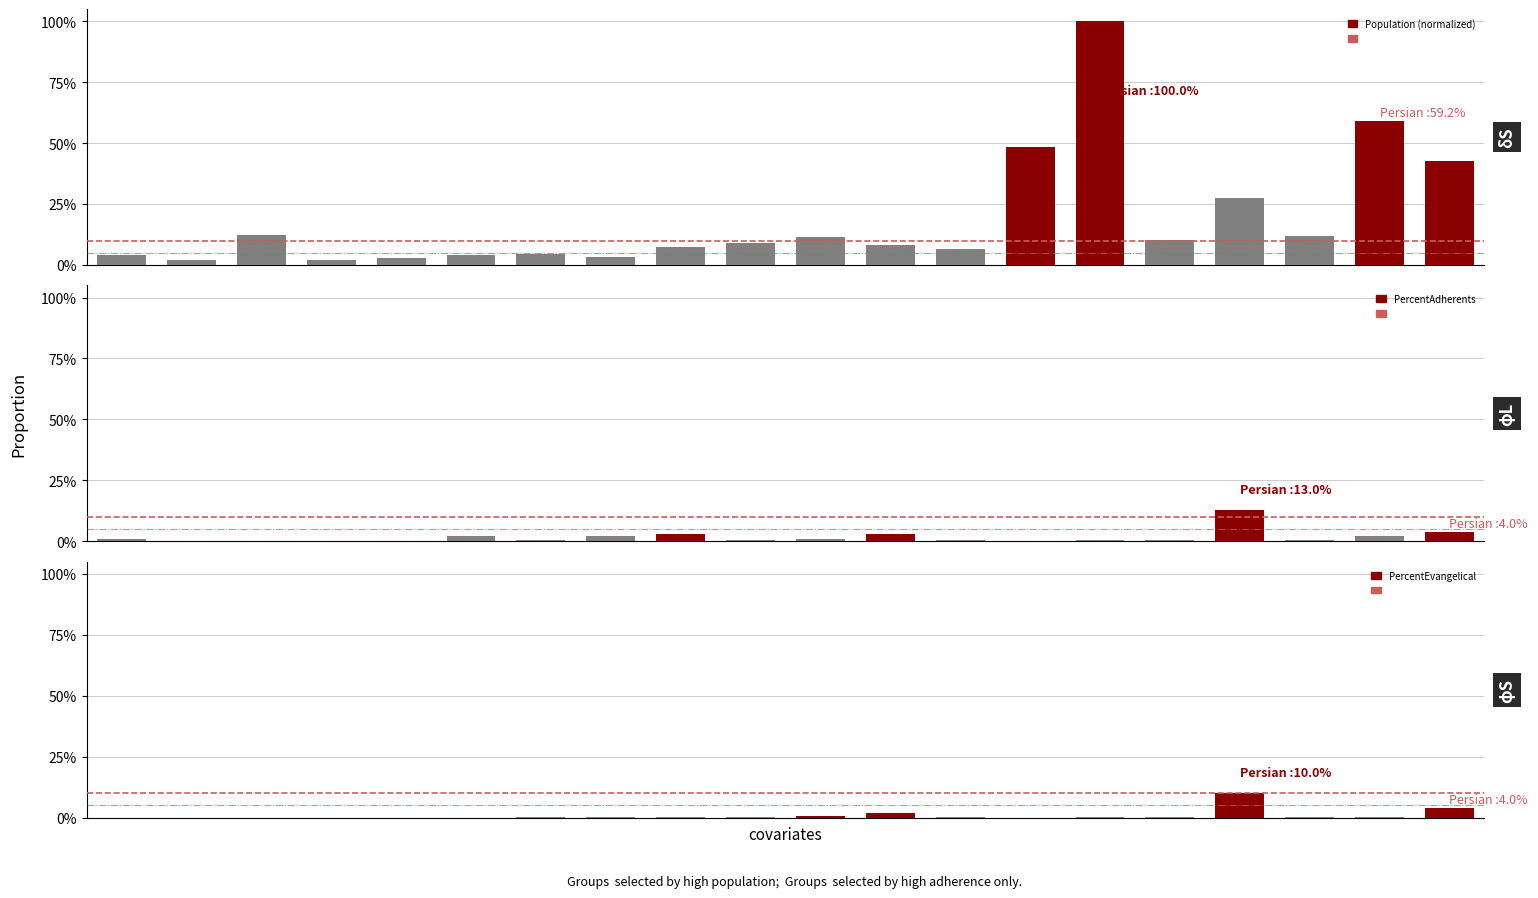

The PercentEvangelical series shows 0.0 at 0. True or false?

True